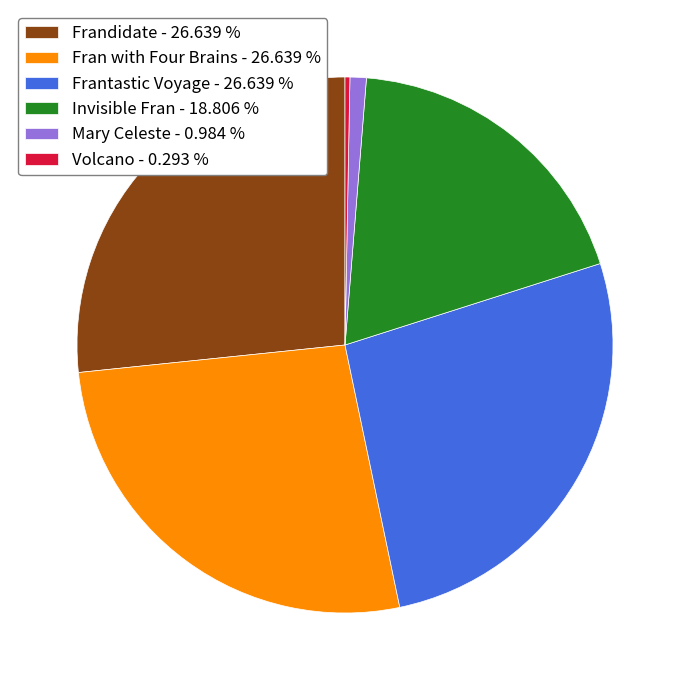

Do Volcano - 0.293 % and Frantastic Voyage - 26.639 % together represent more than half of the pie?

No